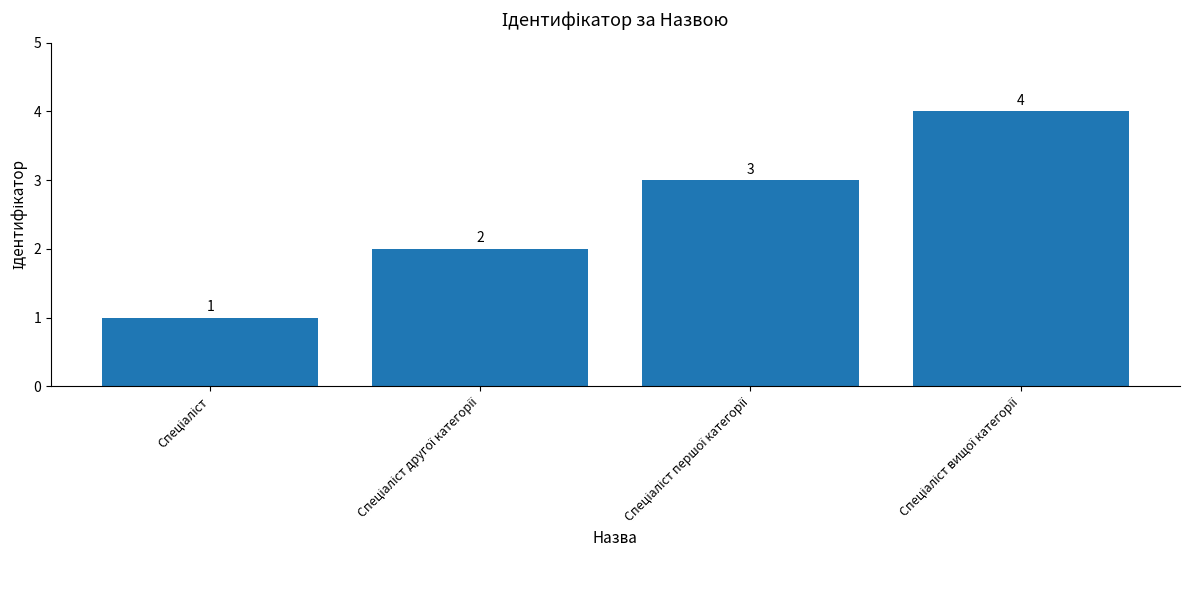

What is the greatest value displayed?

4